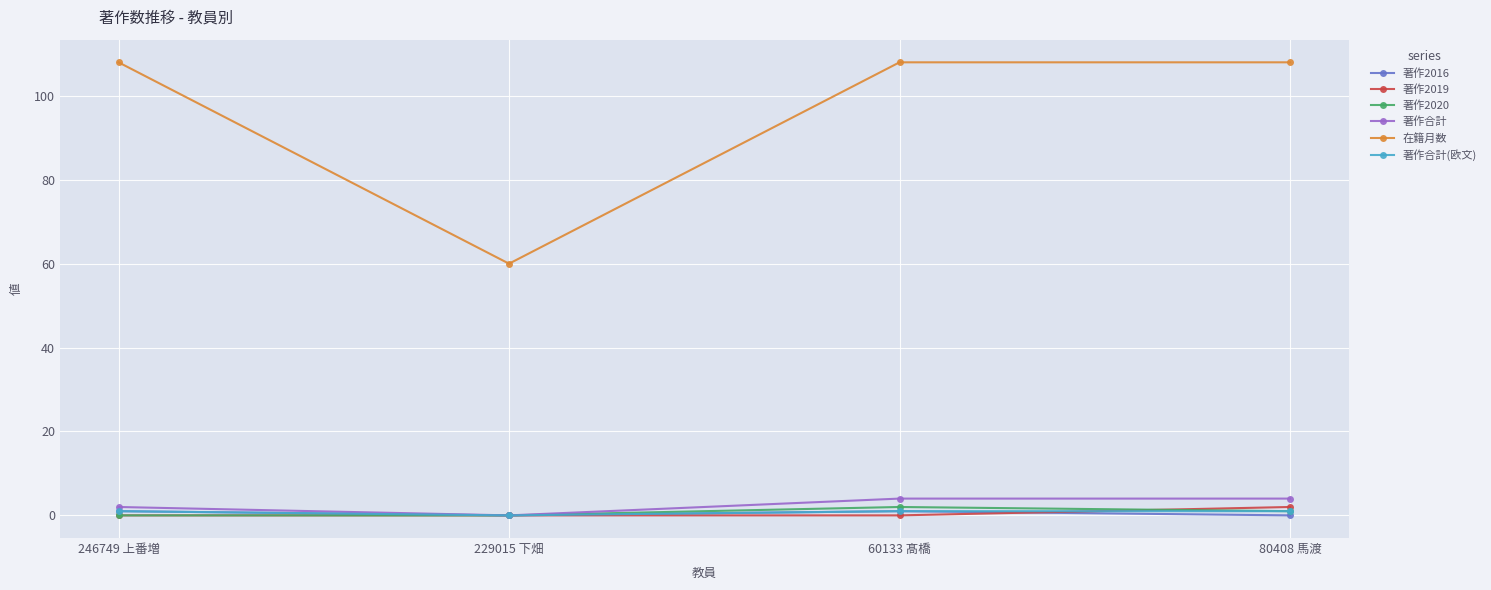

Reading left to right, extract all data points from this chart.

著作2016: 1	0	1	0
著作2019: 0	0	0	2
著作2020: 0	0	2	1
著作合計: 2	0	4	4
在籍月数: 108	60	108	108
著作合計(欧文): 1	0	1	1